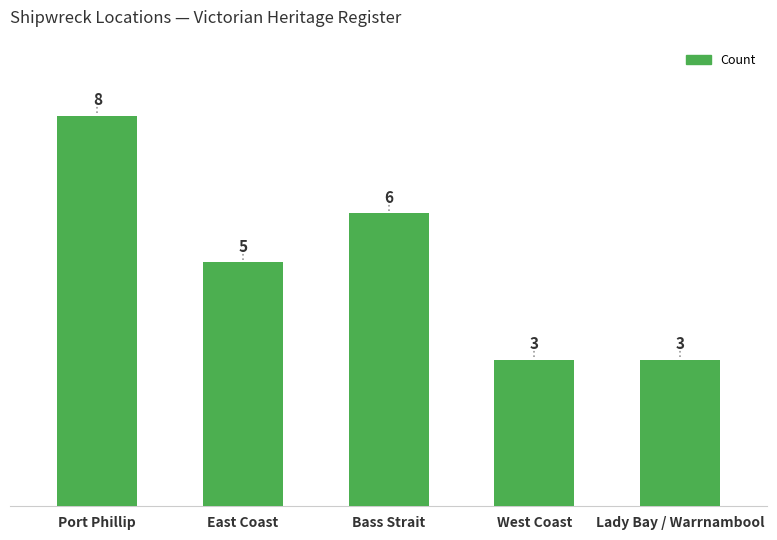

Reading left to right, what are all the values shown in this chart?

Port Phillip=8	East Coast=5	Bass Strait=6	West Coast=3	Lady Bay / Warrnambool=3